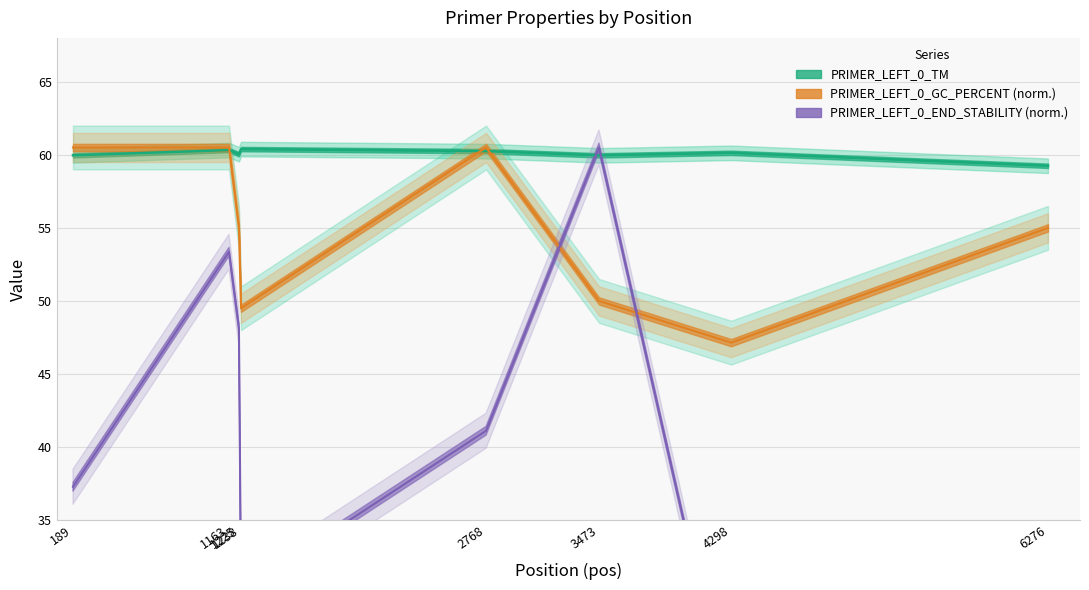

What is the difference between the PRIMER_LEFT_0_TM values at 1163 and 189?

0.4